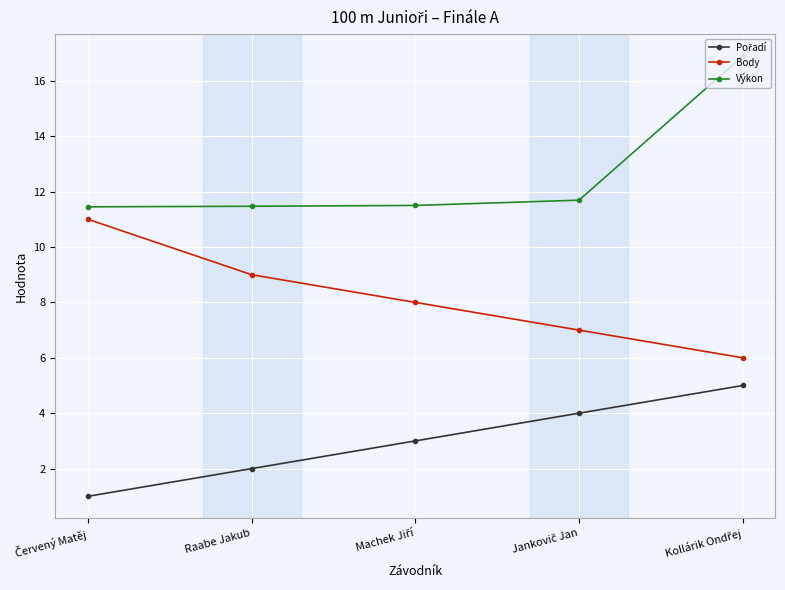

Is it true that Body equals 9.0 at Raabe Jakub?

True